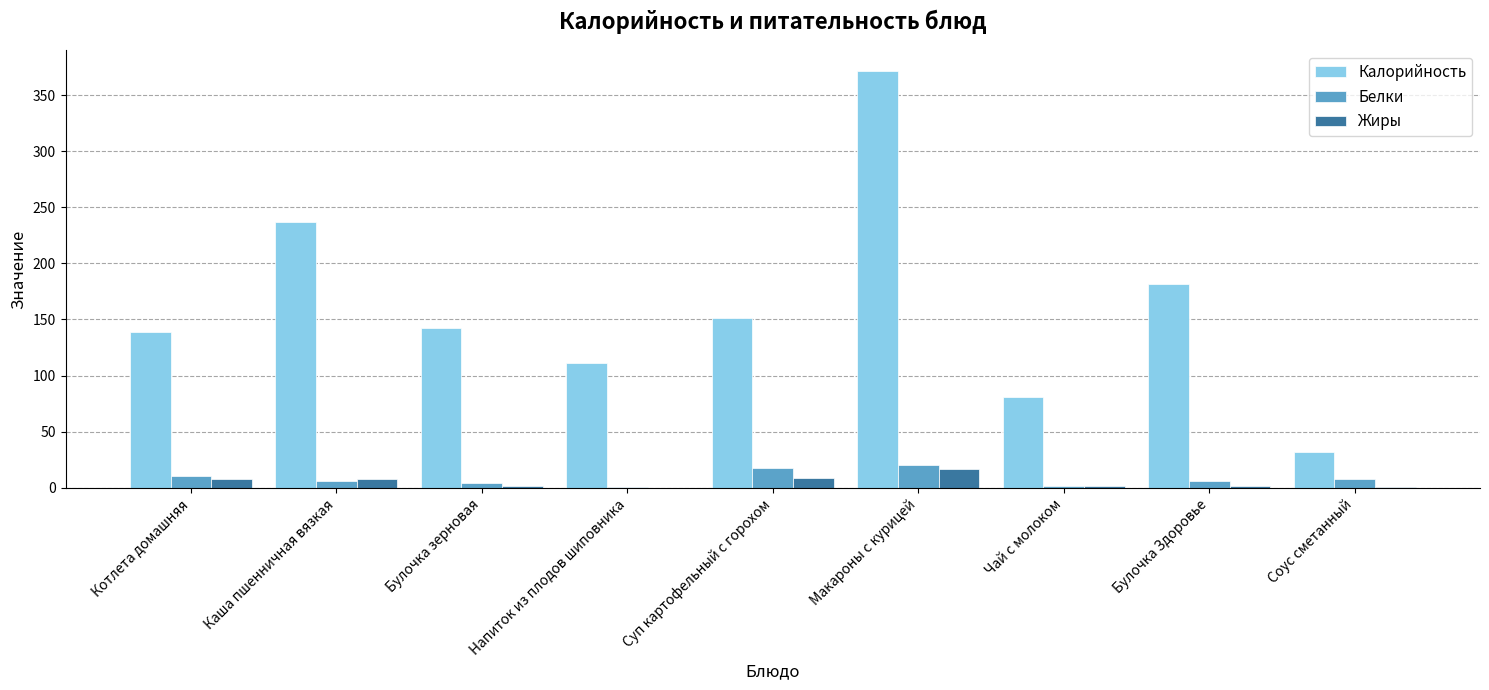

What is the approximate value of Жиры at Котлета домашняя?

7.8